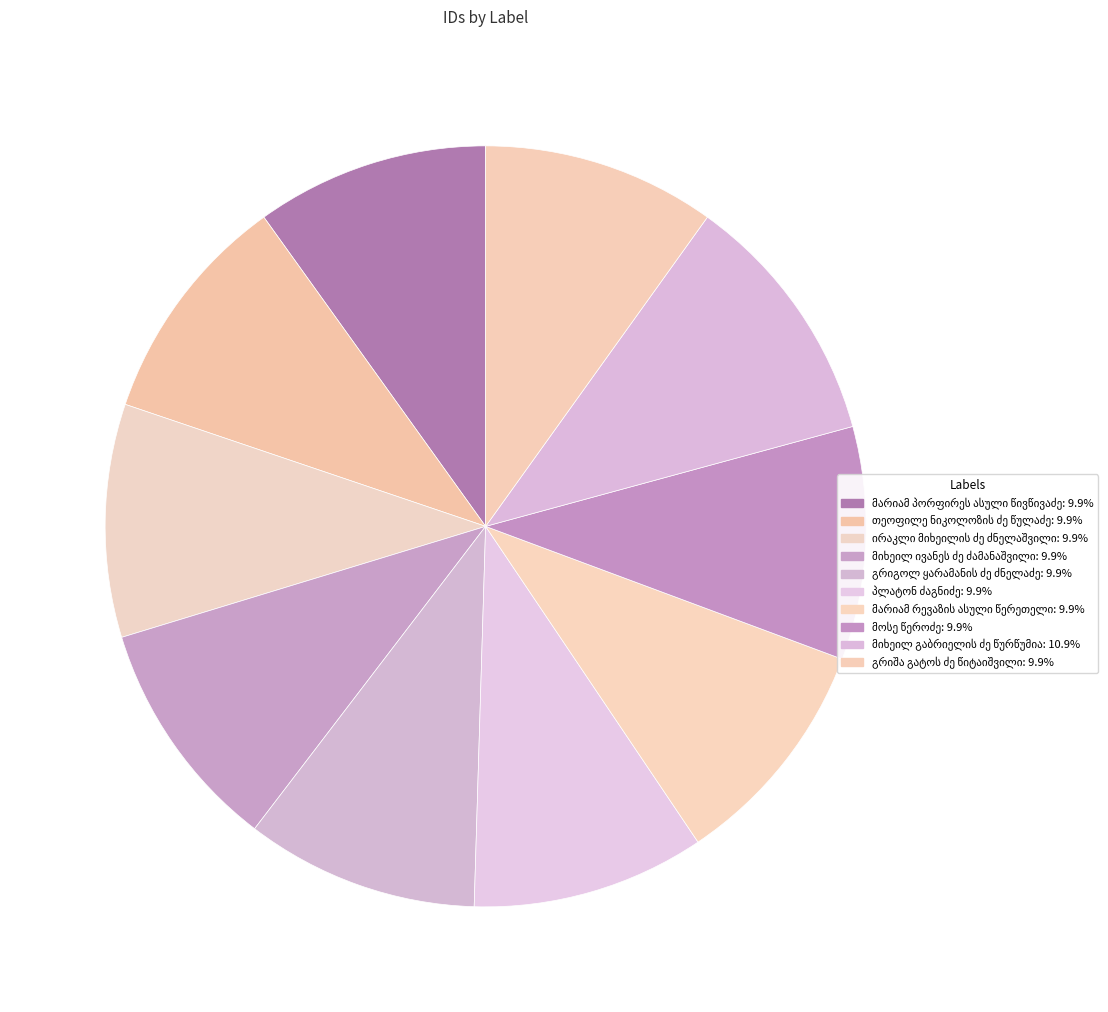

Count the number of slices in the pie.

10